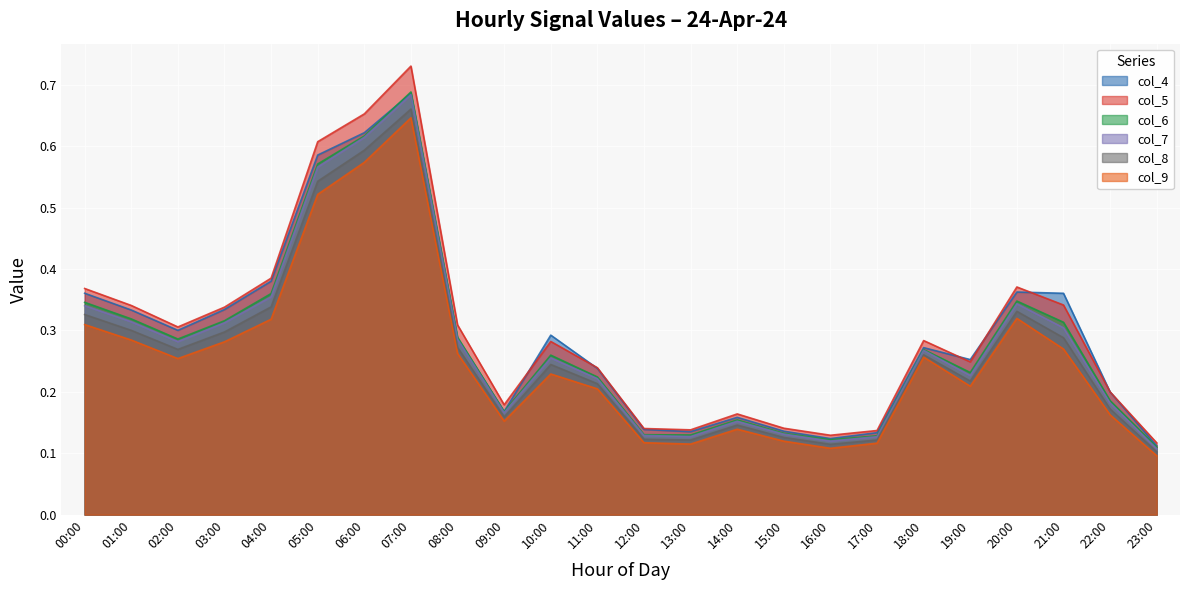

In col_9, how many points are higher than both neighbors (excluding endpoints)?

5